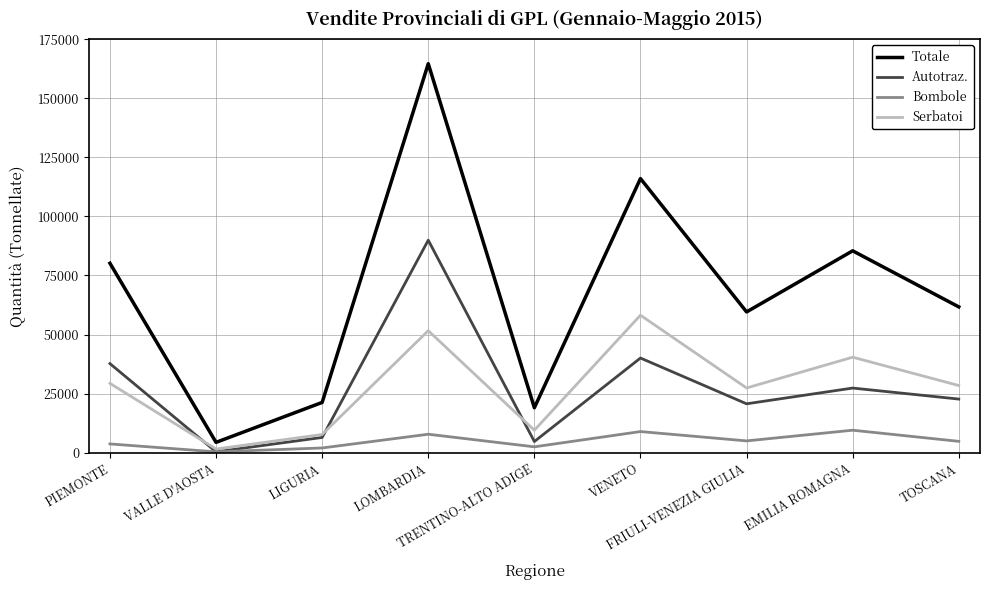

Is it true that Serbatoi equals 51640 at LOMBARDIA?

True